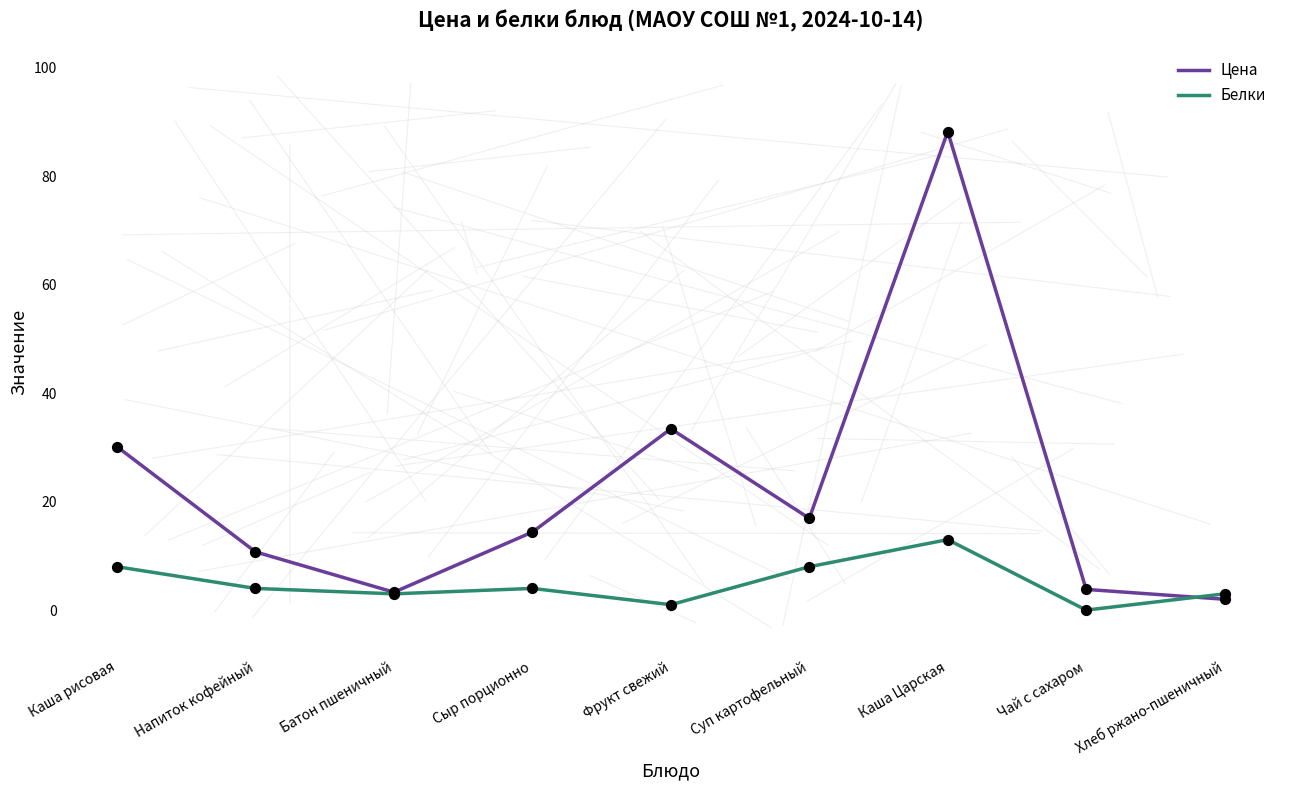

Between Напиток кофейный and Хлеб ржано-пшеничный, which series saw the biggest shift?

Цена